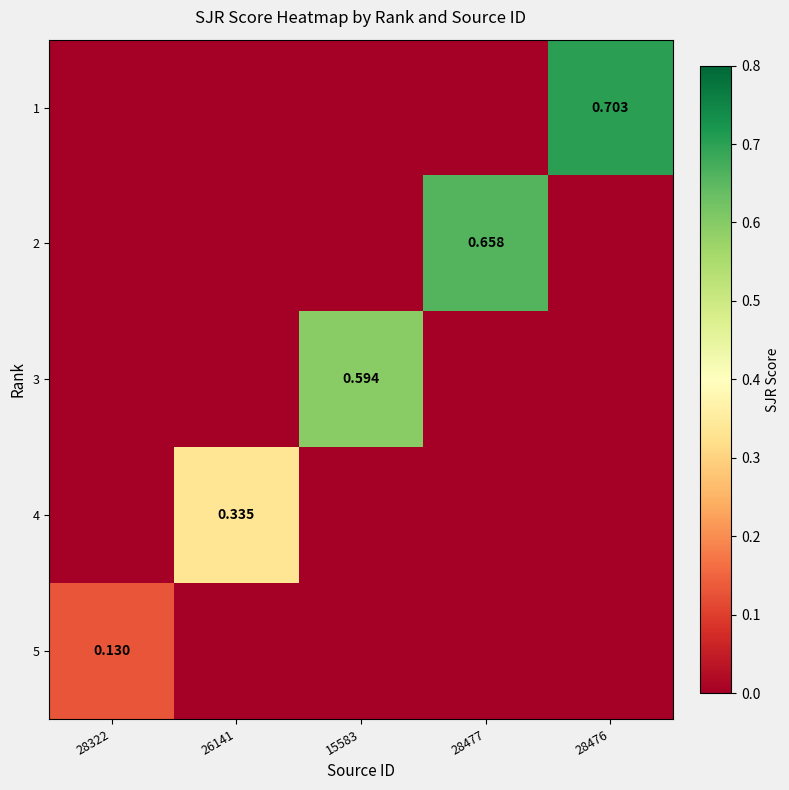

What is the sum of all 1 values?

0.7